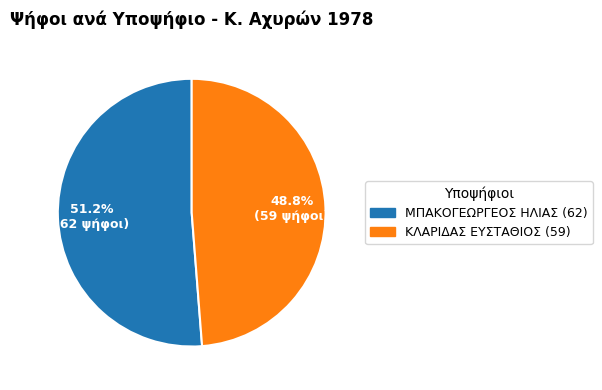

Do ΜΠΑΚΟΓΕΩΡΓΕΟΣ ΗΛΙΑΣ and ΚΛΑΡΙΔΑΣ ΕΥΣΤΑΘΙΟΣ together represent more than half of the pie?

Yes